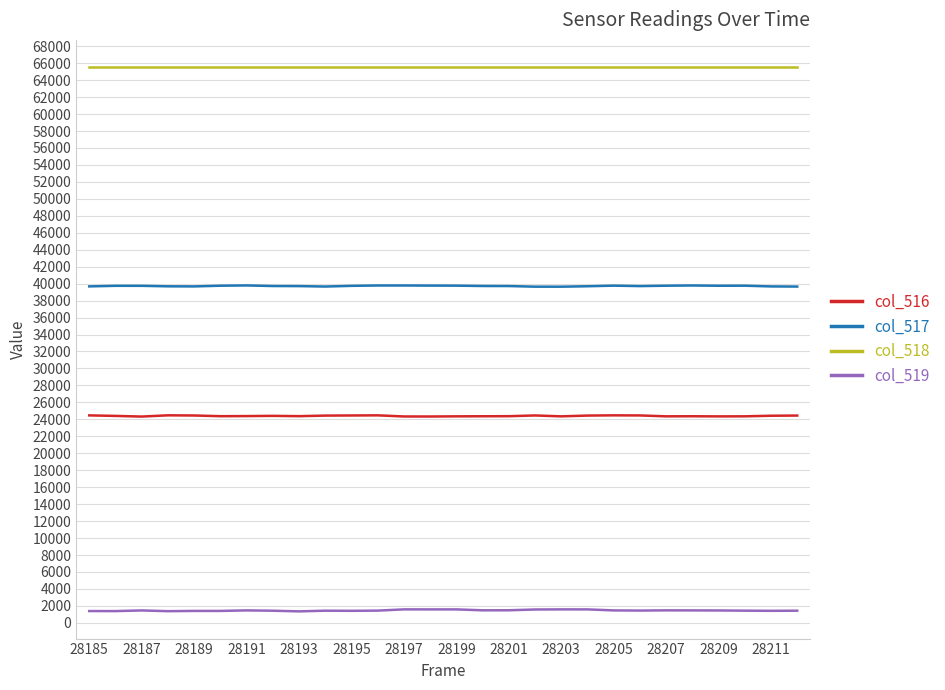

Which series has the widest spread of values?

col_519